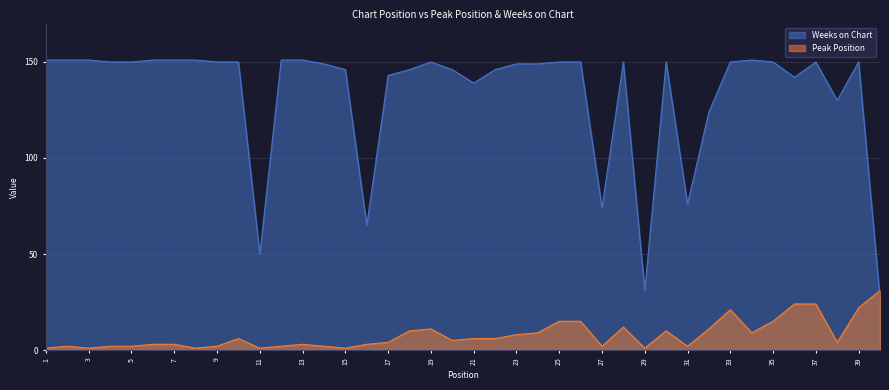

At which label is Peak Position closest to 16?

25